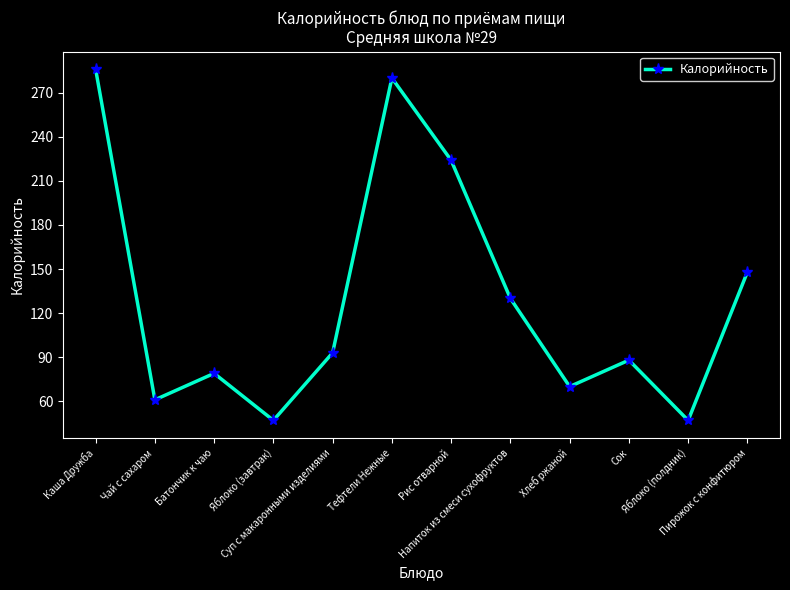

Between Батончик к чаю and Хлеб ржаной, which is larger?

Батончик к чаю